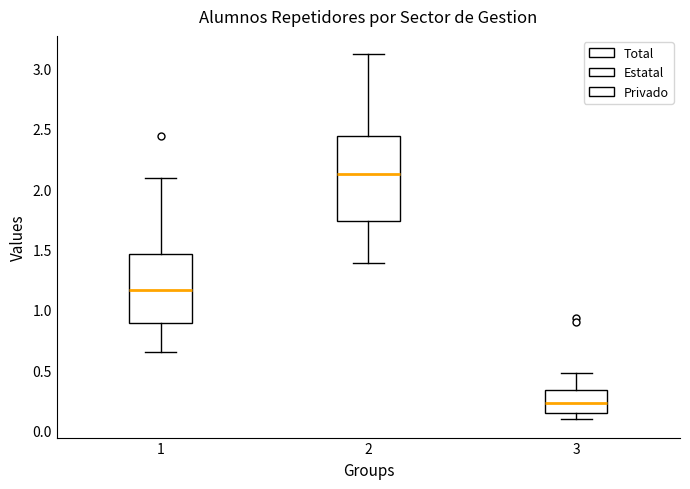

Comparing the boxes themselves (not the whiskers), which one is the tallest?

2